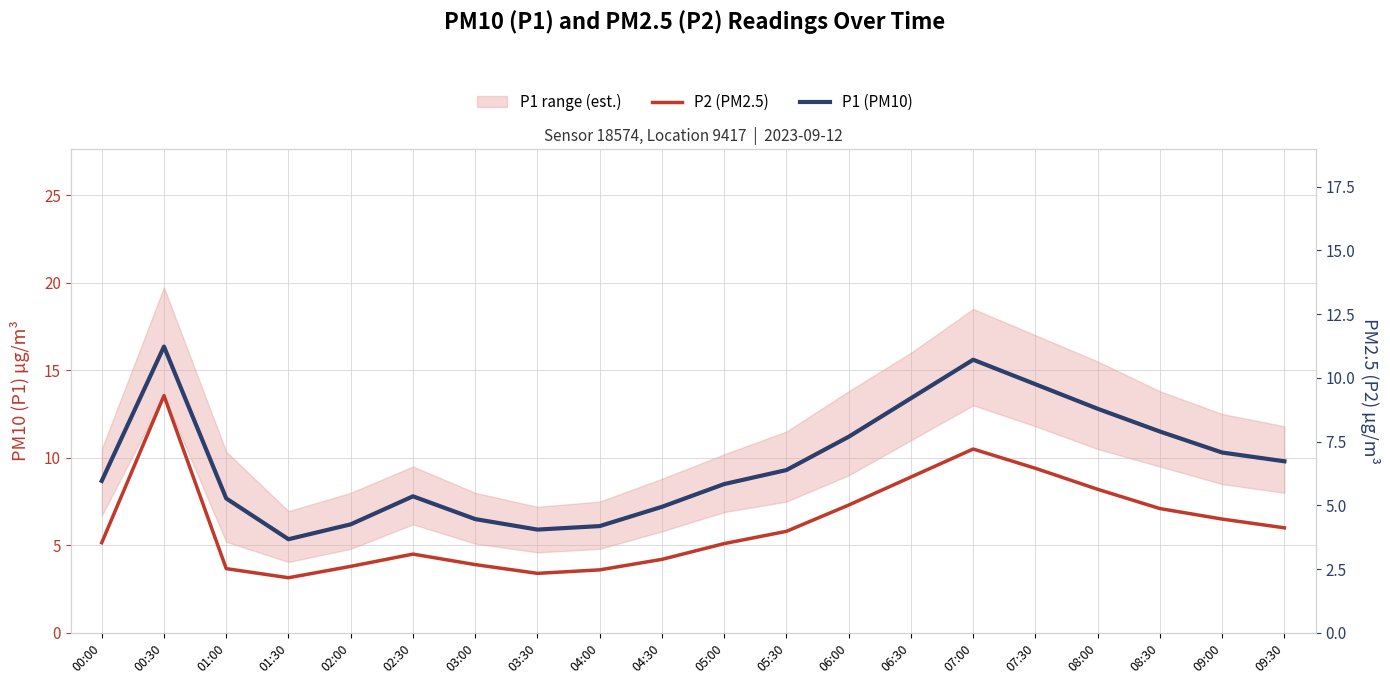

List the labels in order of P2 (PM2.5) value, smallest first.

01:30, 03:30, 04:00, 01:00, 02:00, 03:00, 04:30, 02:30, 05:00, 00:00, 05:30, 09:30, 09:00, 08:30, 06:00, 08:00, 06:30, 07:30, 07:00, 00:30